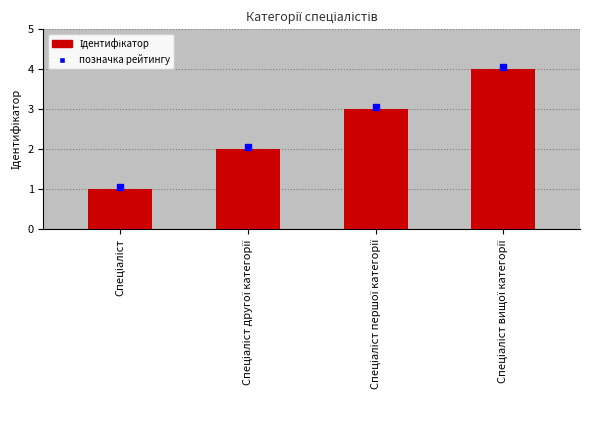

What is the maximum value shown in the chart?

4